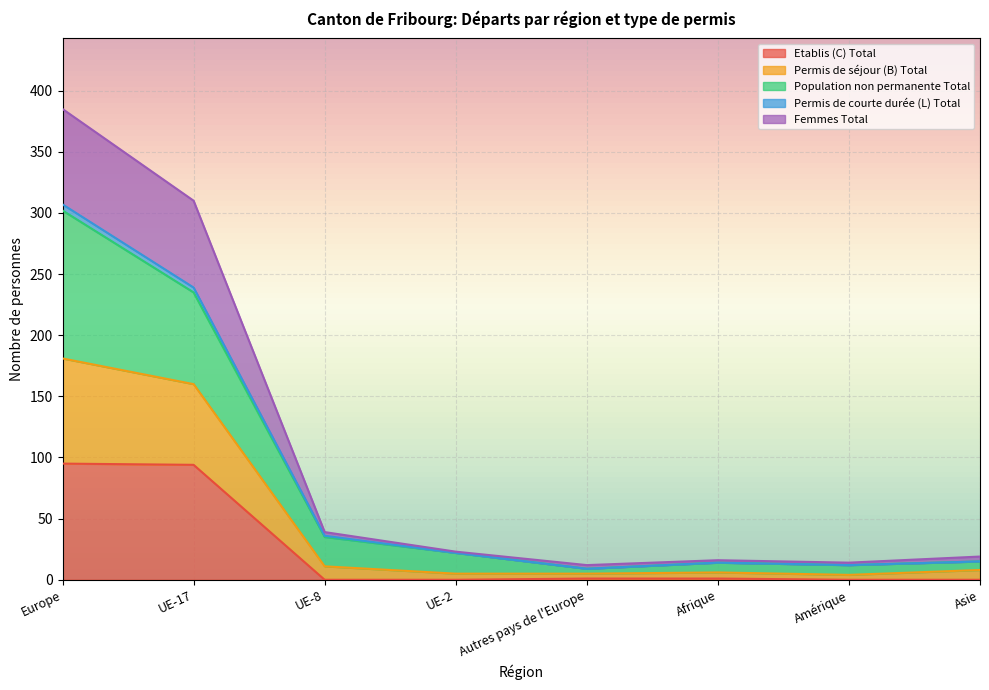

At which category is the sum across all series the highest?

Europe